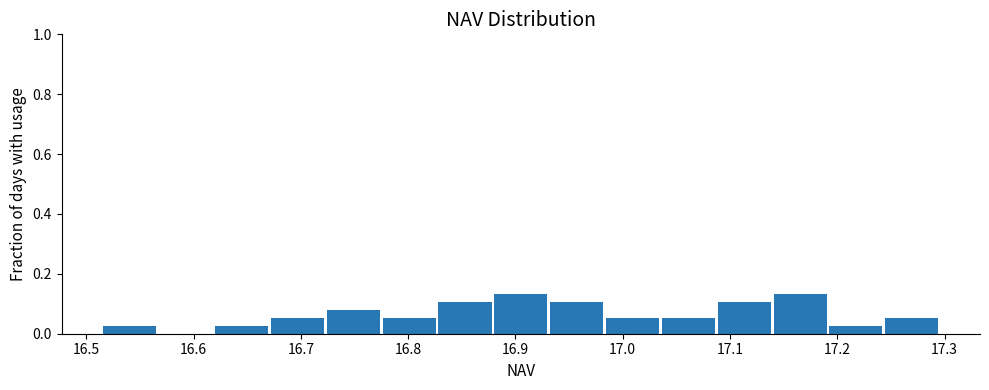

What is the height of the bar covering 16.93 to 16.98 on the x-axis? Neither the bar edges nor the heights are printed on the chart, so give them approximately, as read against the axes.

0.10